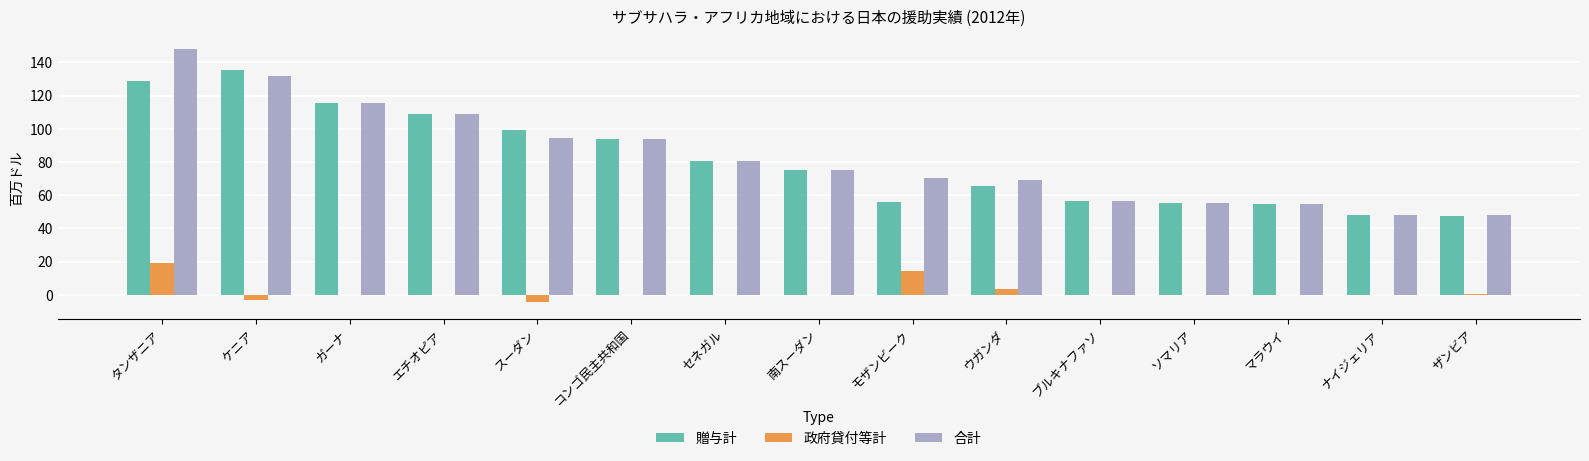

What are all the series names shown in the legend?

贈与計, 政府貸付等計, 合計